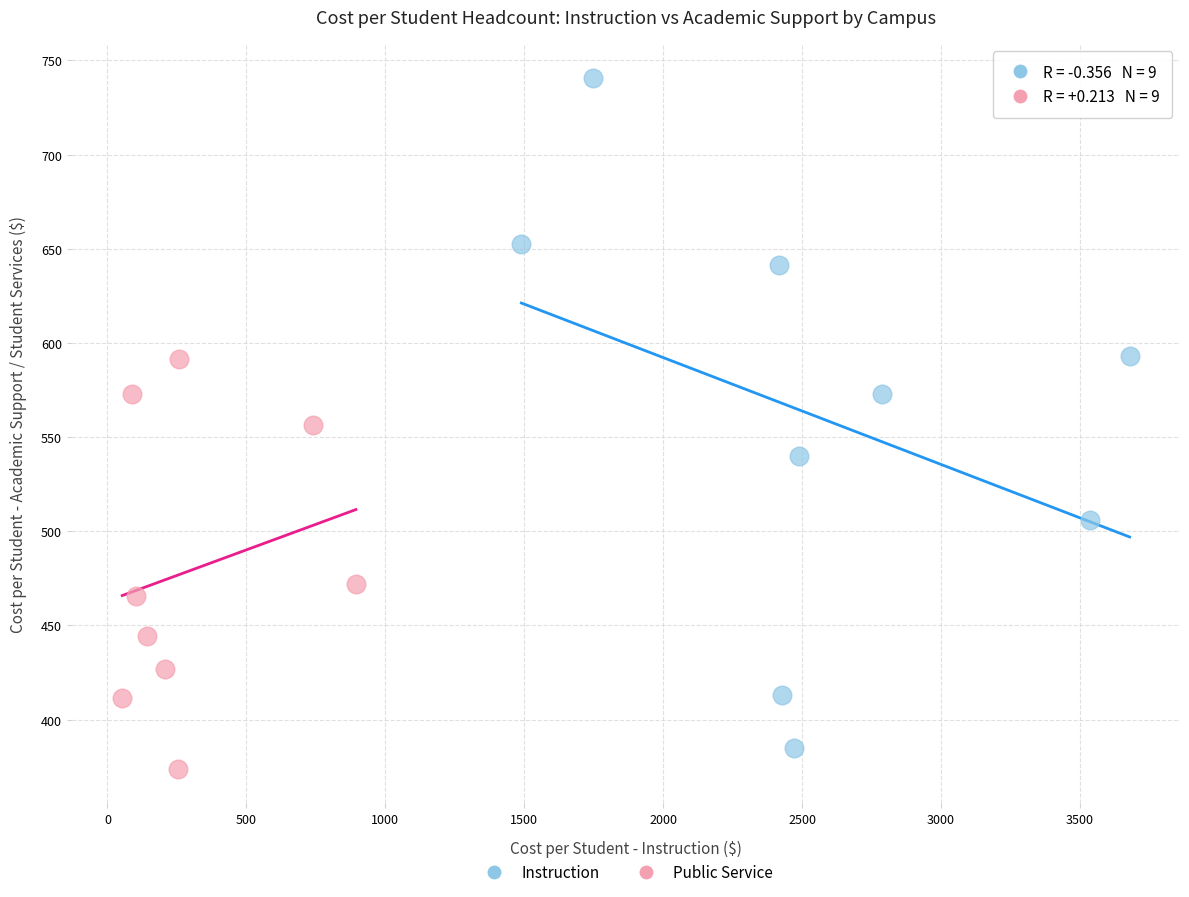

What are all the series names shown in the legend?

Instruction, Public Service